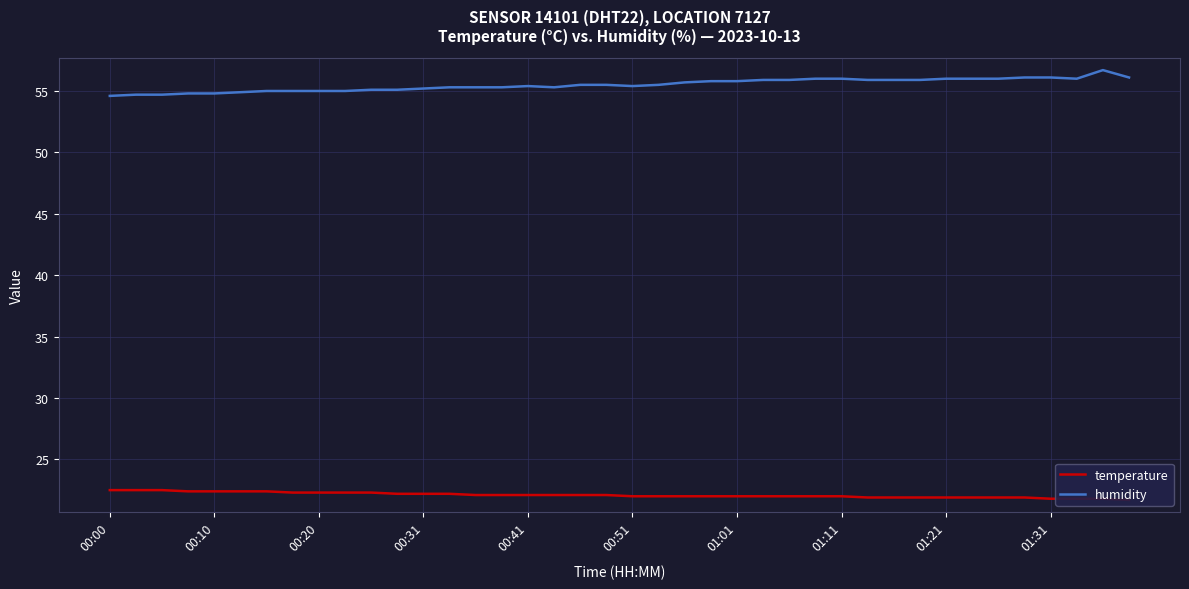

What is the minimum value for humidity?

54.6